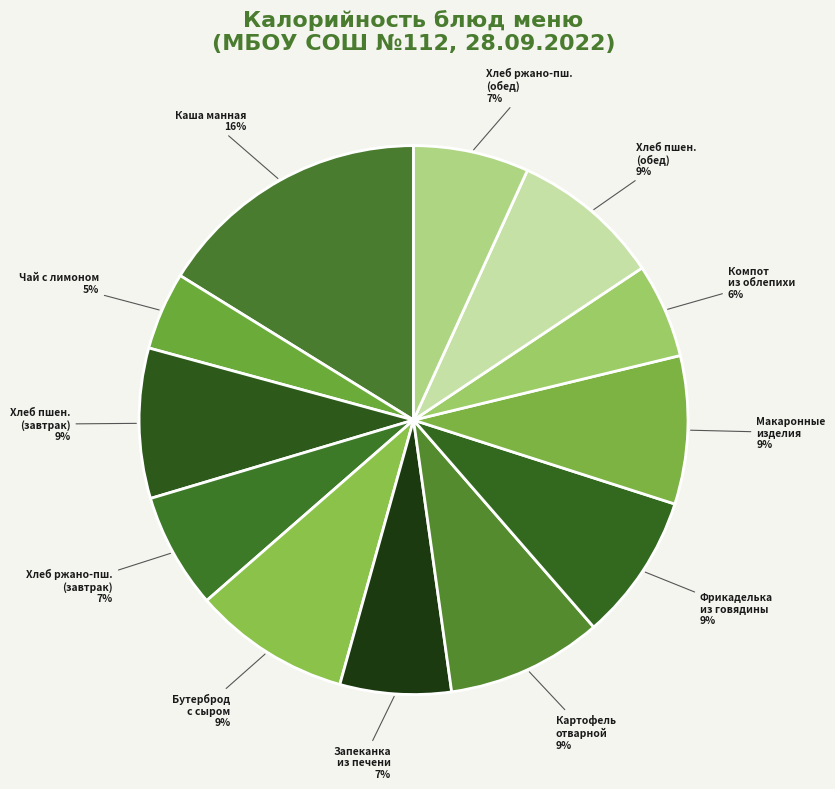

To the nearest percent, what is the difference between the Макаронные изделия and Чай с лимоном slice percentages?

4%